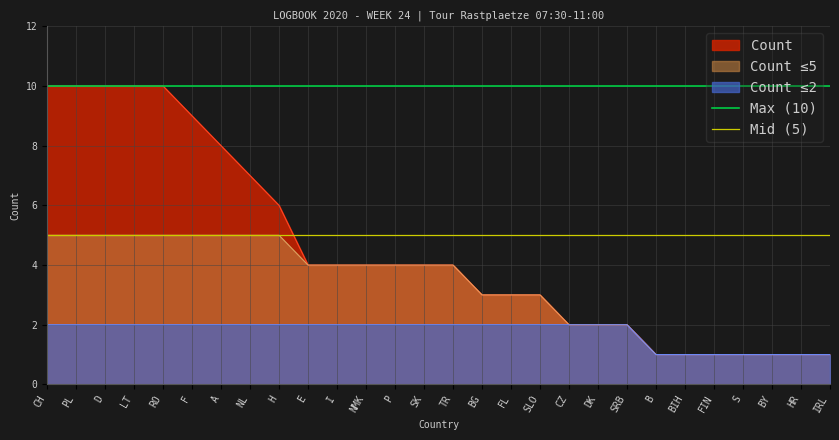

True or false: Count has a value of 3 at FL.

True